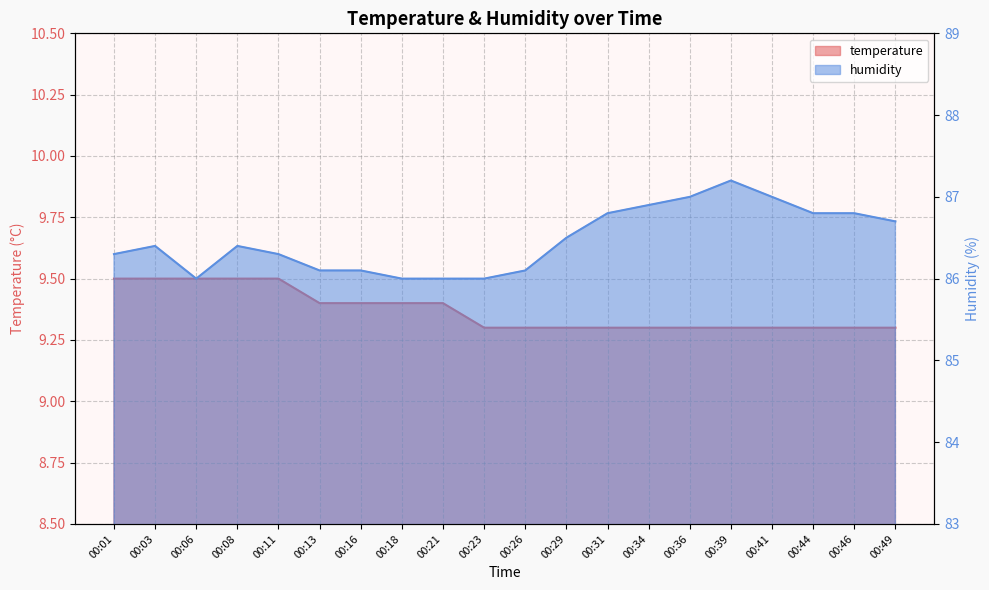

True or false: temperature and humidity intersect in this chart.

False